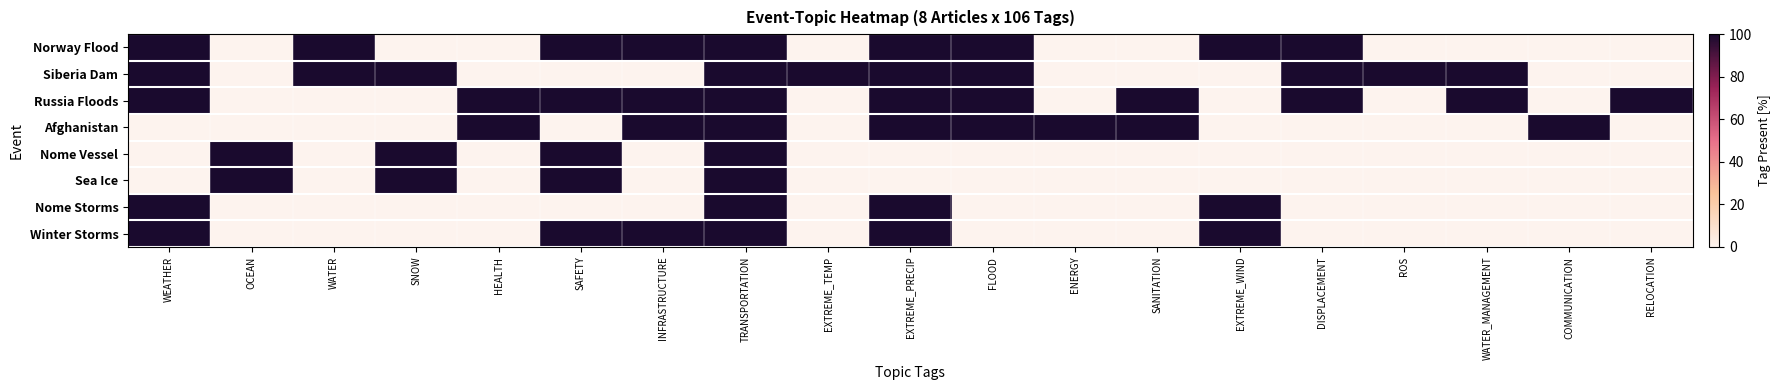

At which category is the sum across all series the highest?

TRANSPORTATION